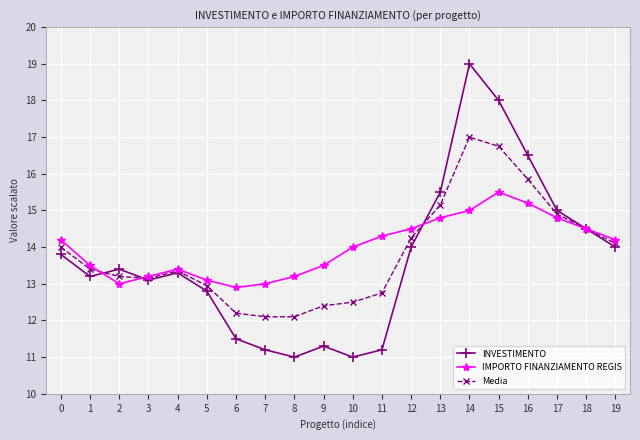

What is the total value across all series at 5?

38.9